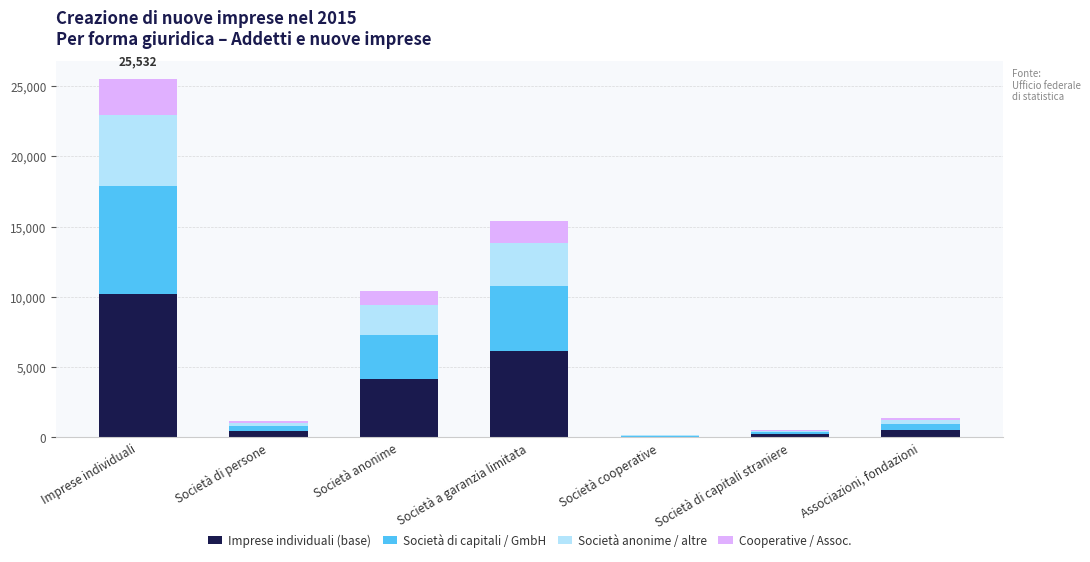

True or false: Imprese individuali (base) has a value of 16005.4 at Imprese individuali.

False